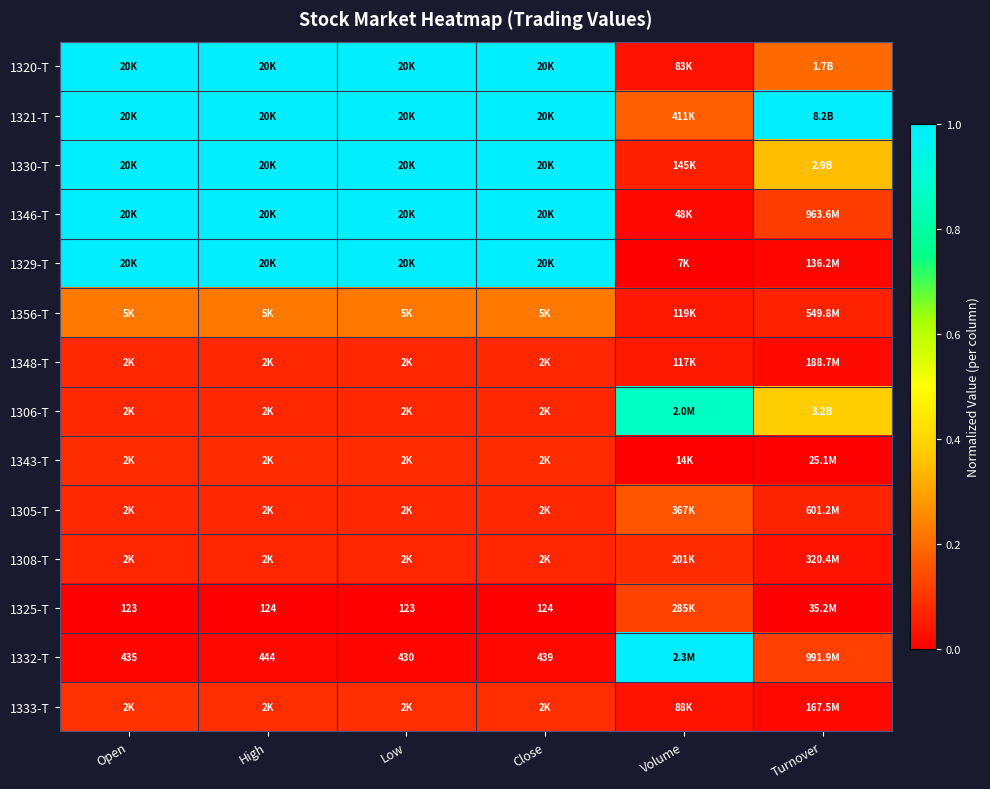

Which category has the lowest value in the 1332-T series?

Low